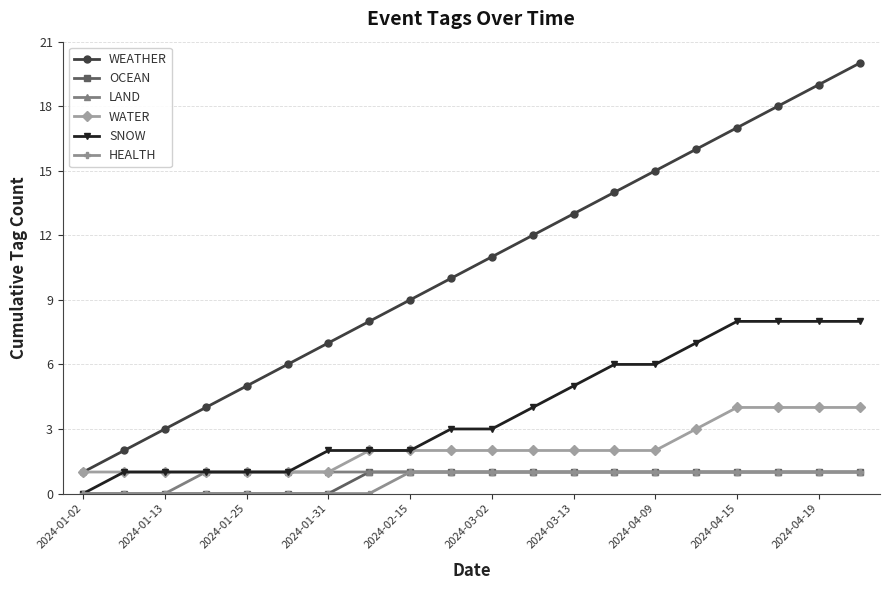

True or false: WATER and HEALTH intersect in this chart.

False